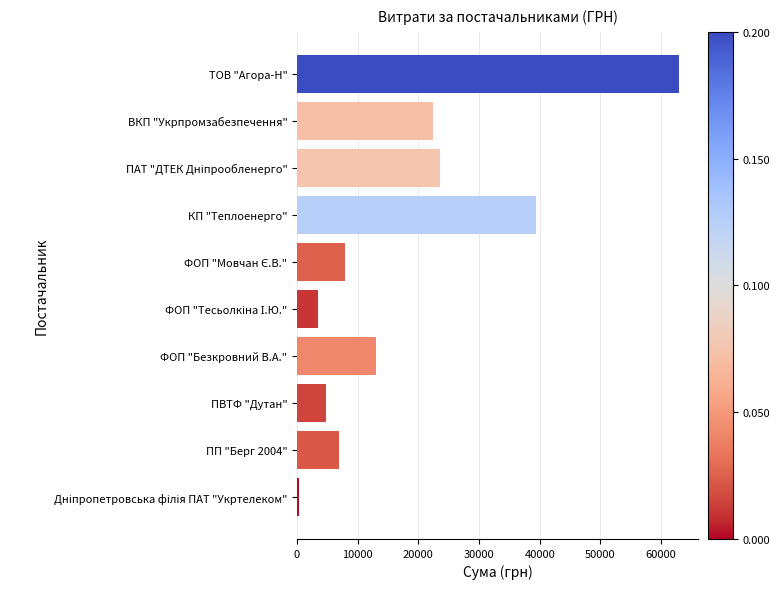

True or false: the data shows 22441.2 at ВКП "Укрпромзабезпечення".

True